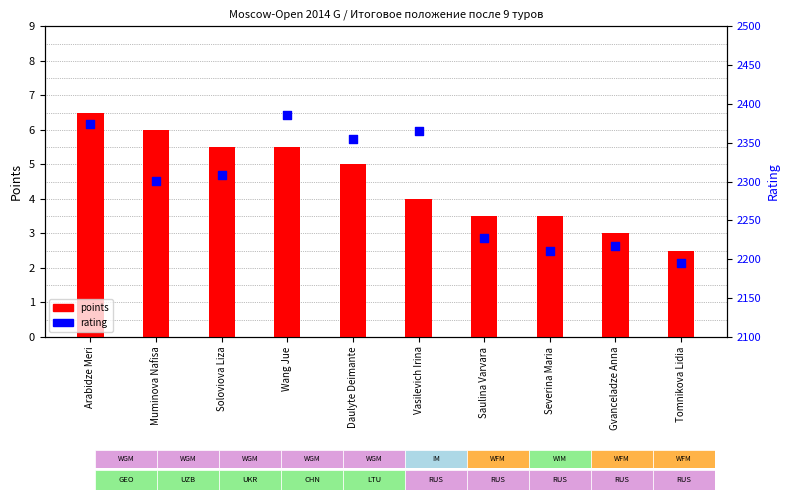

At which category is the sum across all series the highest?

Wang Jue